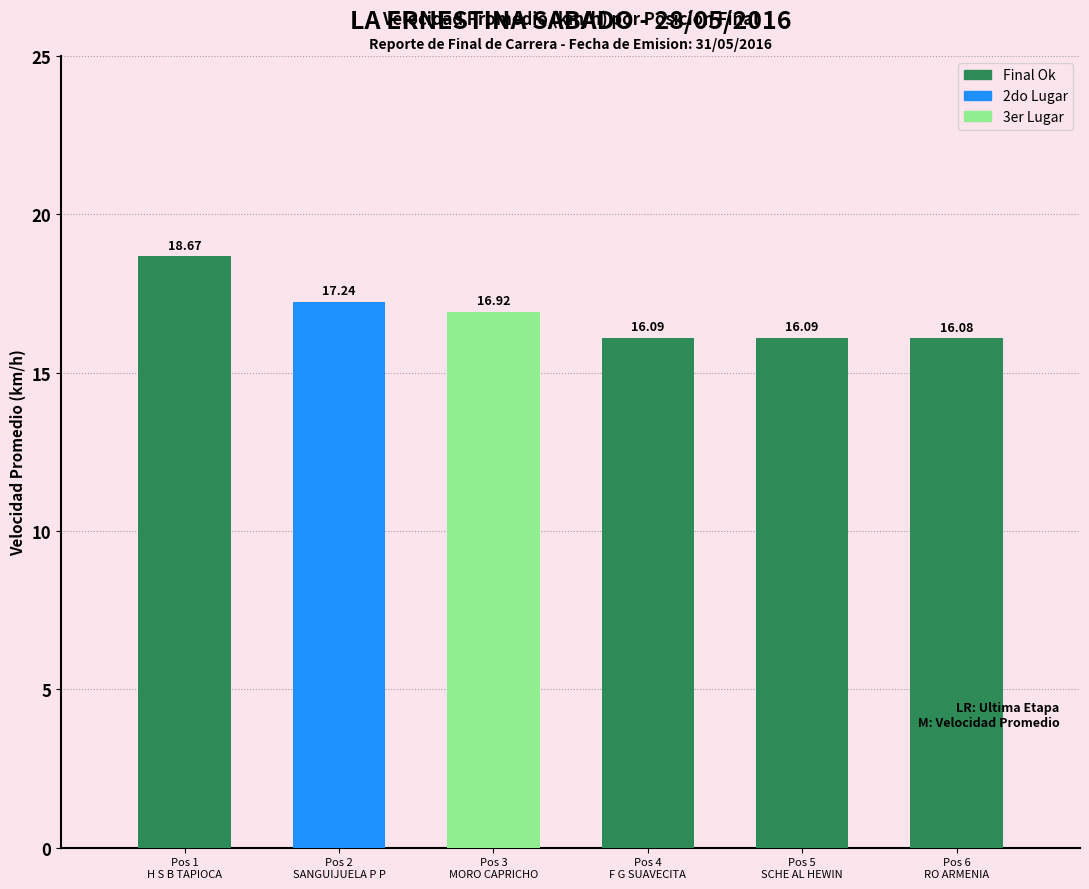

Approximately how many times larger is the value at Pos 1
H S B TAPIOCA compared to Pos 4
F G SUAVECITA?

1.2